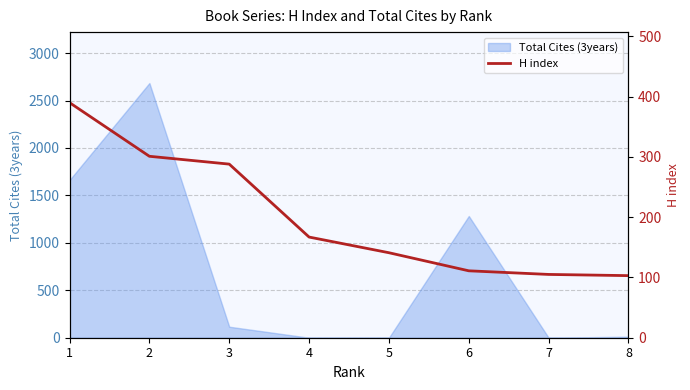

Is it true that the value at 8 is 103?

True